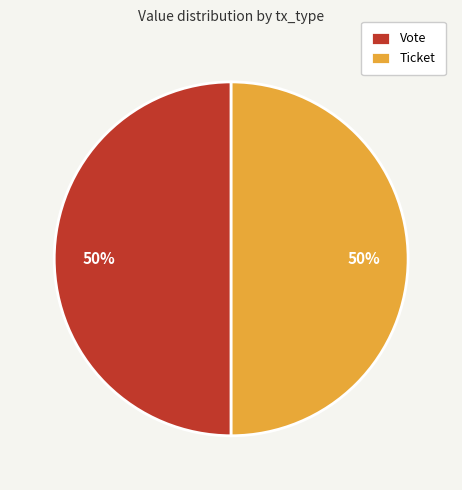

What is the ratio of the value at Vote to the value at Ticket?

1.0